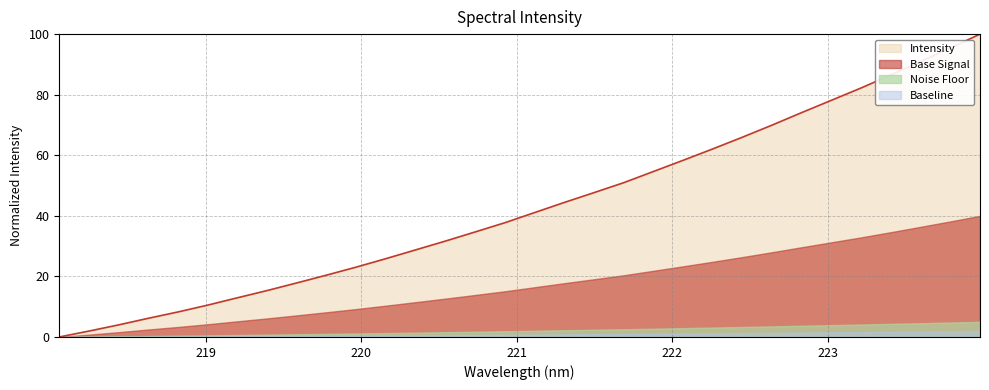

Between 220.3533 and 220.1623, which is larger?

220.3533